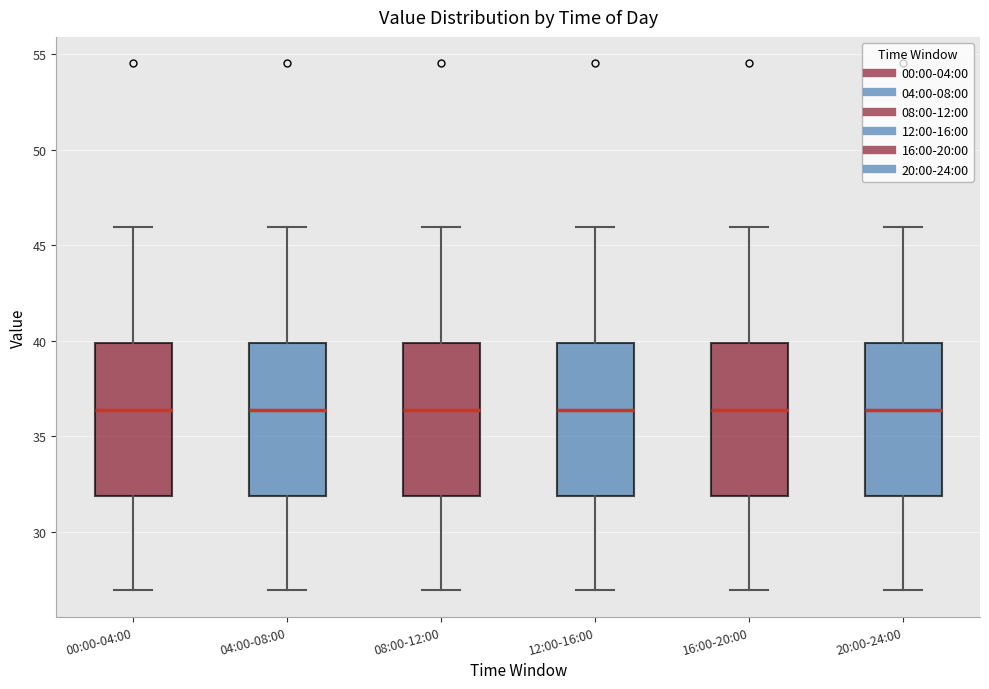

Reading left to right, transcribe this box plot: for each box, give where its median line is, the range the box spans, and where its two whiskers end, as read against the y-axis. The values are not printed on the chart, so give them approximately, as read against the axis.

00:00-04:00: median 36.5, box 32.0 to 40.0, whiskers 27.0 to 46.0
04:00-08:00: median 36.5, box 32.0 to 40.0, whiskers 27.0 to 46.0
08:00-12:00: median 36.5, box 32.0 to 40.0, whiskers 27.0 to 46.0
12:00-16:00: median 36.5, box 32.0 to 40.0, whiskers 27.0 to 46.0
16:00-20:00: median 36.5, box 32.0 to 40.0, whiskers 27.0 to 46.0
20:00-24:00: median 36.5, box 32.0 to 40.0, whiskers 27.0 to 46.0